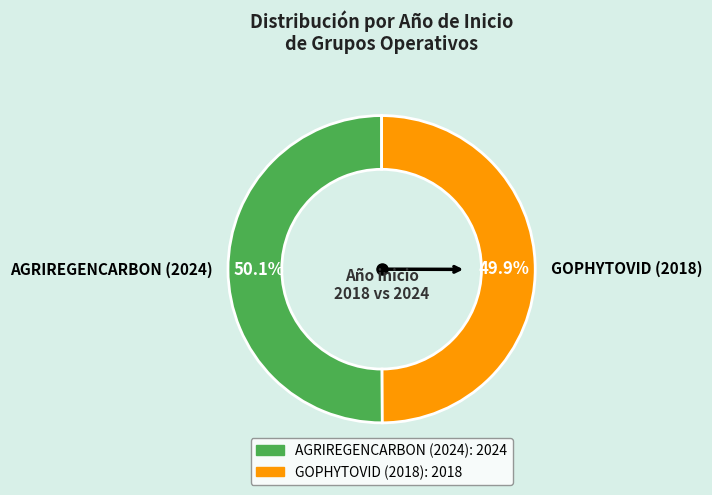

To the nearest percent, what is the combined percentage of AGRIREGENCARBON (2024) and GOPHYTOVID (2018)?

100%